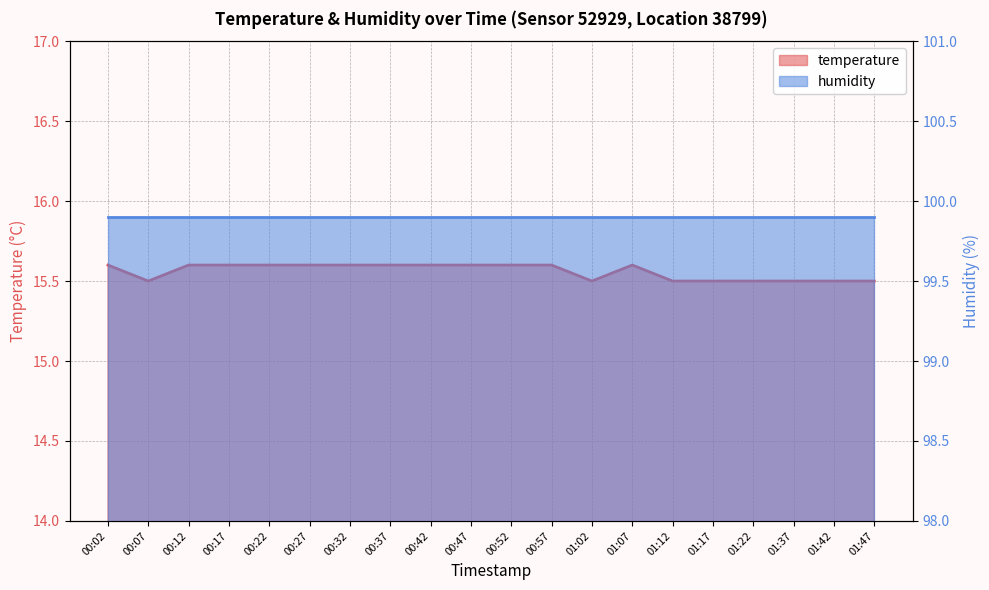

Which category has the lowest value across all series?

00:07